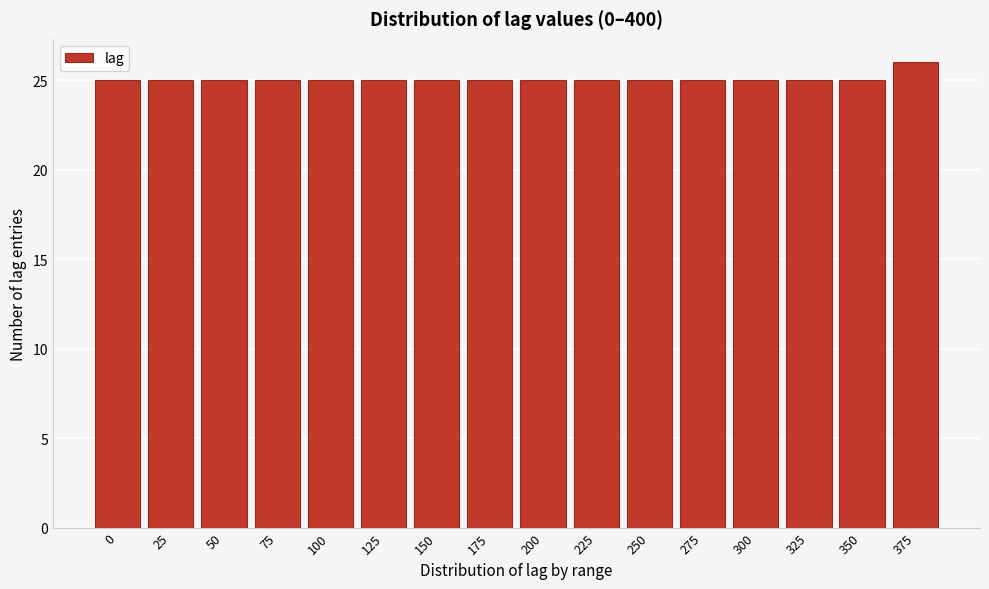

Reading right to left, transcribe all the data shown in this chart.

375=26	350=25	325=25	300=25	275=25	250=25	225=25	200=25	175=25	150=25	125=25	100=25	75=25	50=25	25=25	0=25